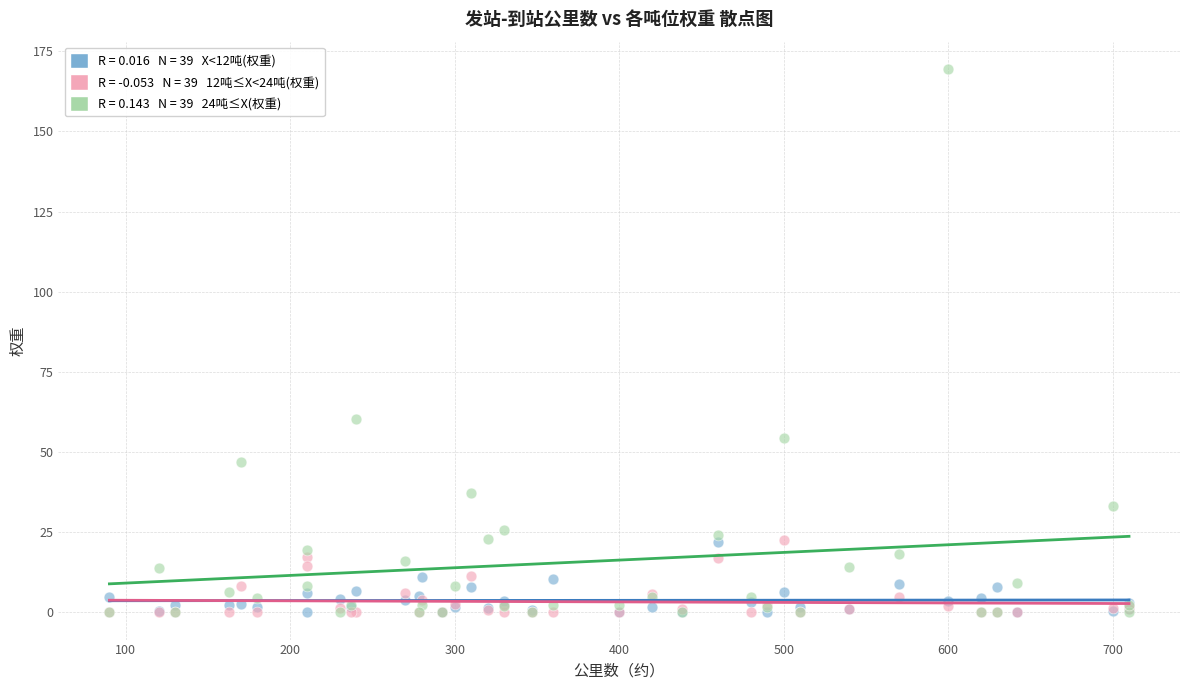

Across all series, what Y value is closest to 84?

60.4